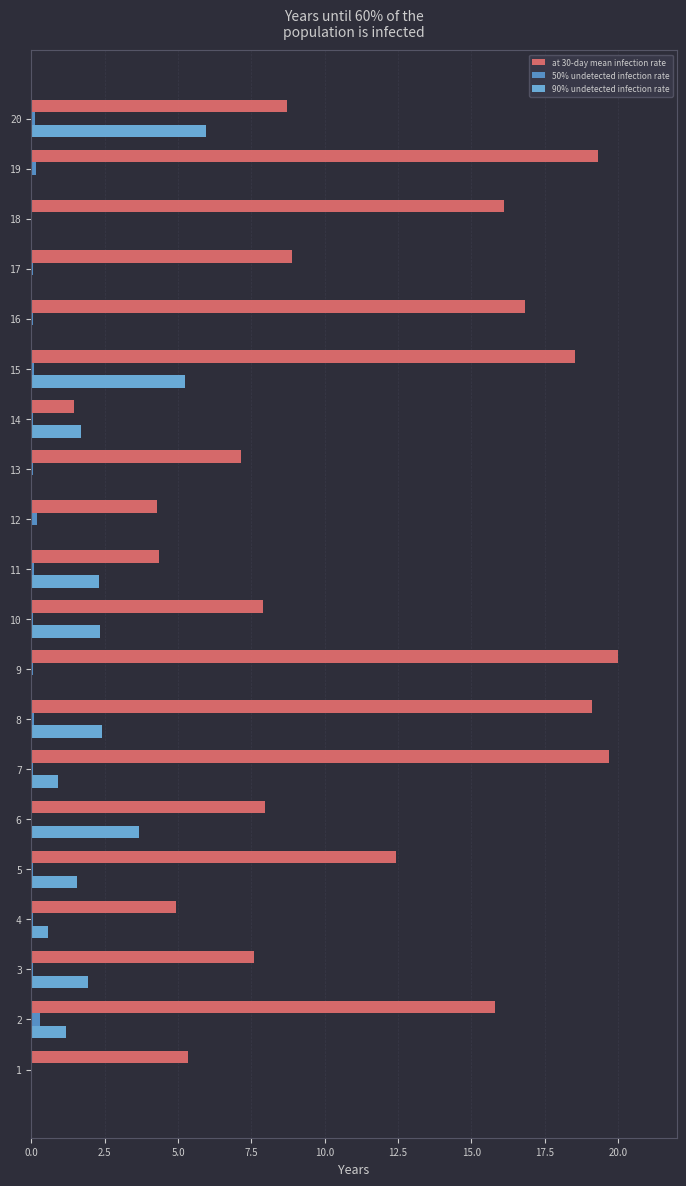

At which category is the sum across all series the highest?

15